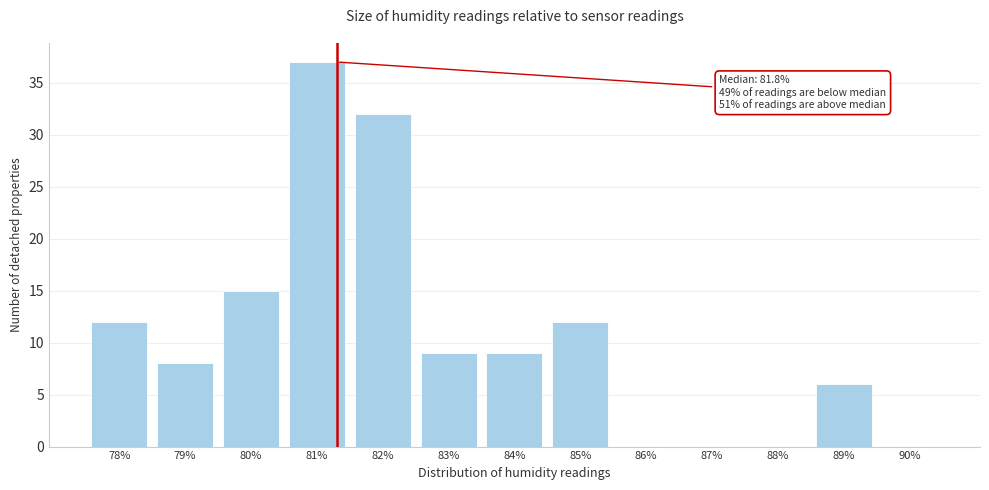

Reading right to left, list all the values displayed in this chart.

90%=0	89%=6	88%=0	87%=0	86%=0	85%=12	84%=9	83%=9	82%=32	81%=37	80%=15	79%=8	78%=12